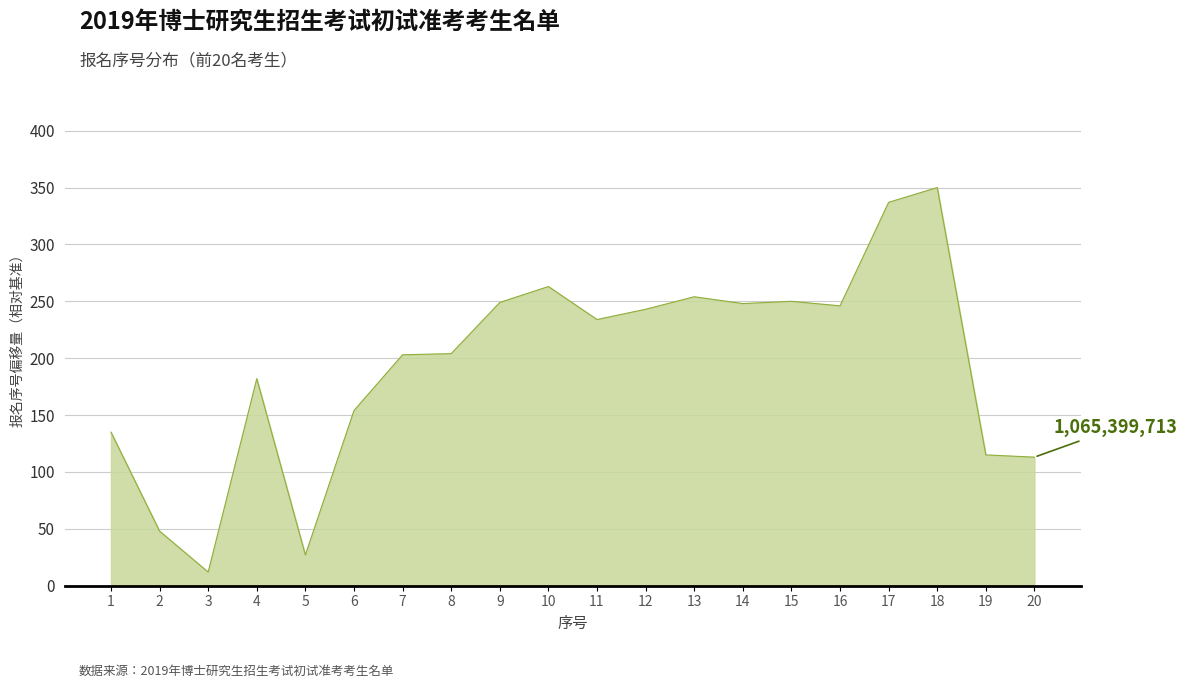

Where is the data nearest to the value 181?

4